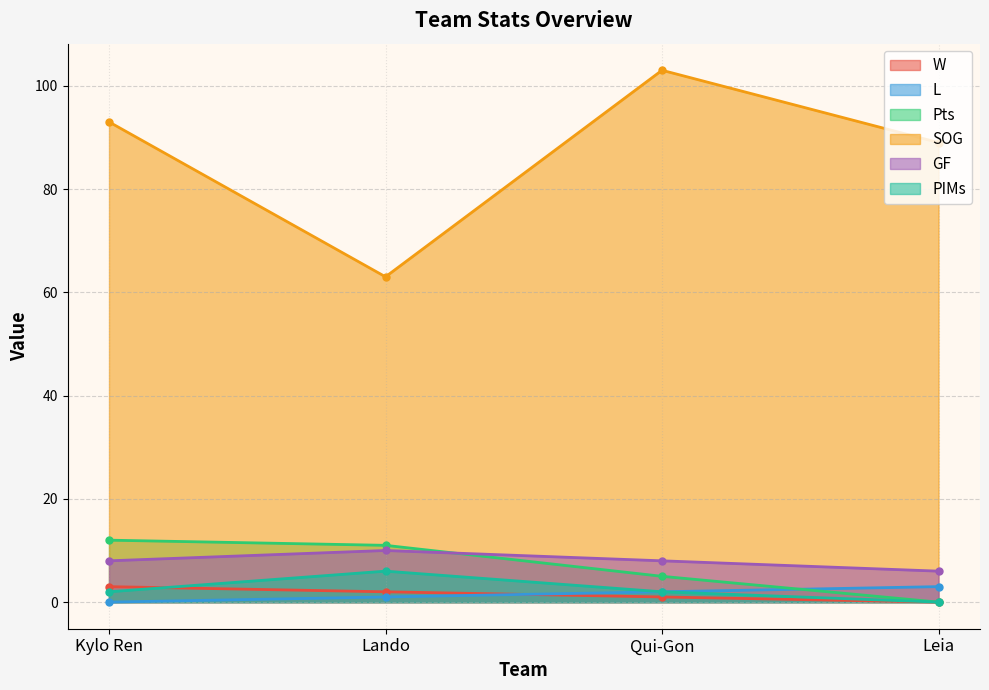

What is the average value of the PIMs series?

2